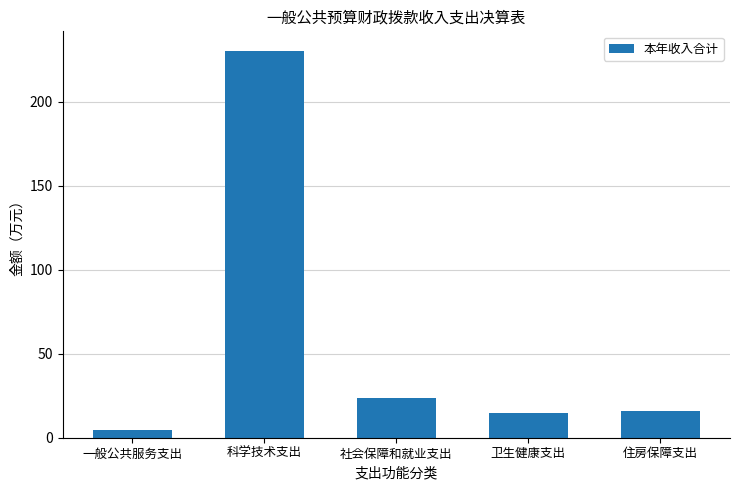

Reading left to right, what are all the values shown in this chart?

一般公共服务支出=4.5	科学技术支出=230.5	社会保障和就业支出=23.7	卫生健康支出=14.7	住房保障支出=15.9